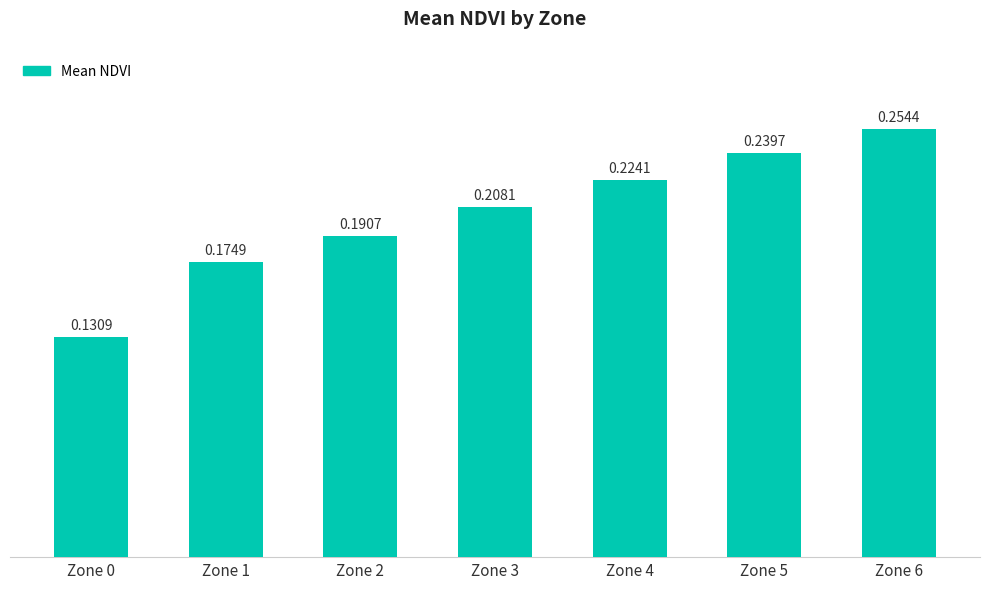

What is the change in value from Zone 0 to Zone 6?

+0.1